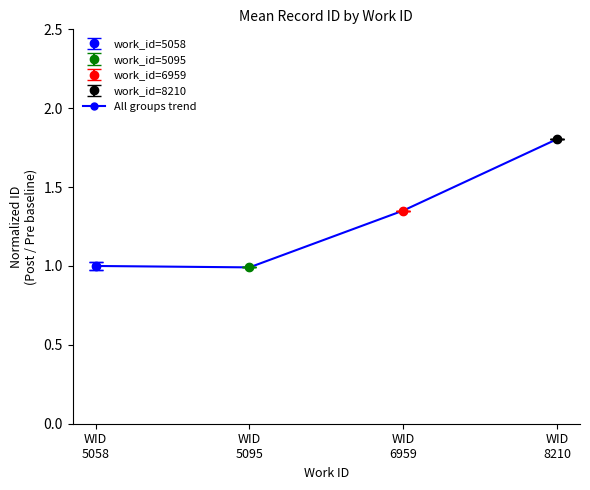

The value at WID
5095 is 1.0. True or false?

True